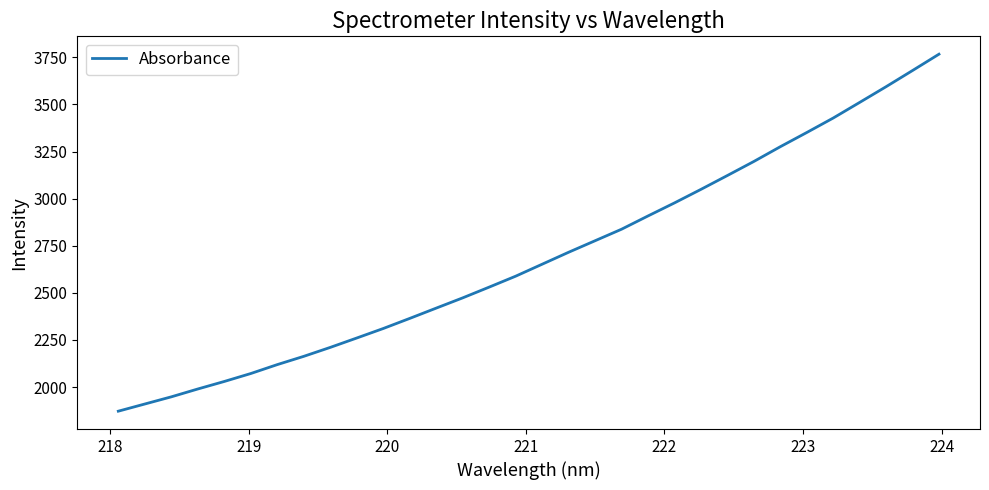

What is the greatest value displayed?

3767.1